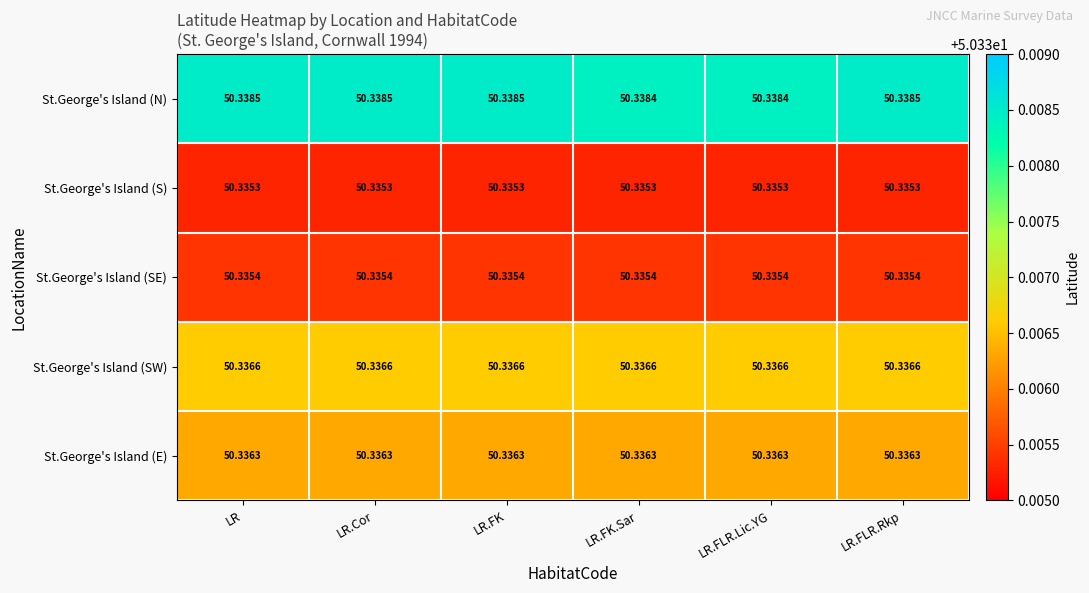

Which series has the largest total across all categories?

St.George's Island (N)